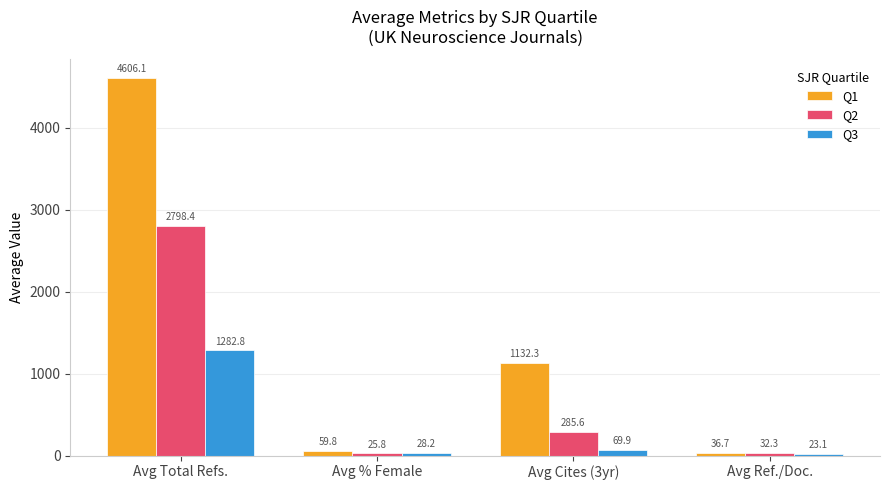

At how many categories does at least one series exceed 2152?

1